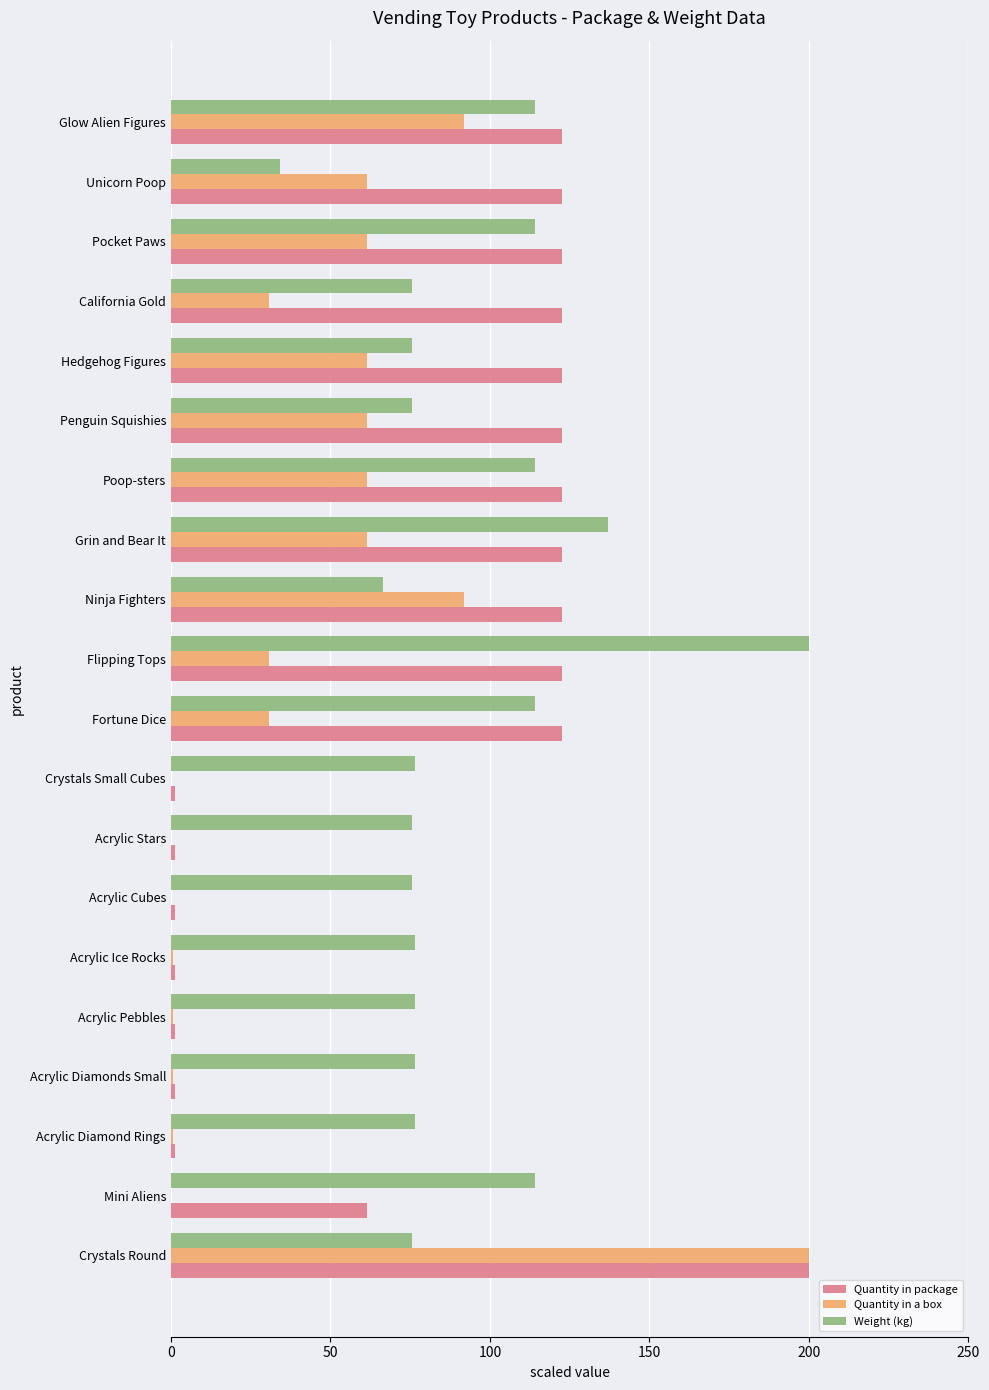

The Quantity in a box series shows 109.0 at Acrylic Cubes. True or false?

False